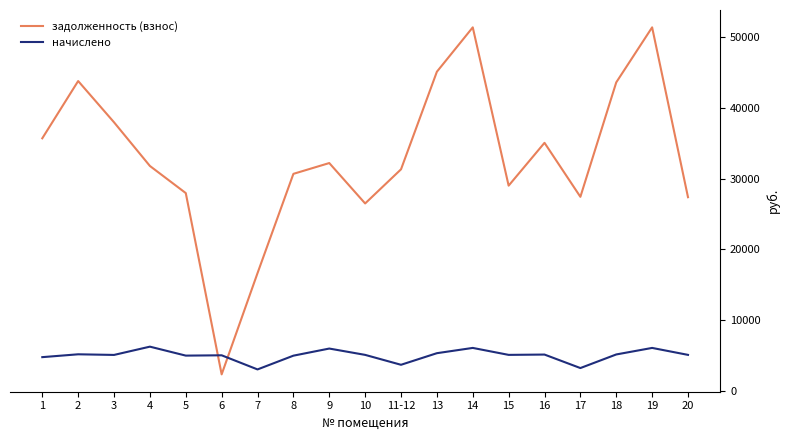

List the series in order of their peak value, lowest first.

начислено, задолженность (взнос)